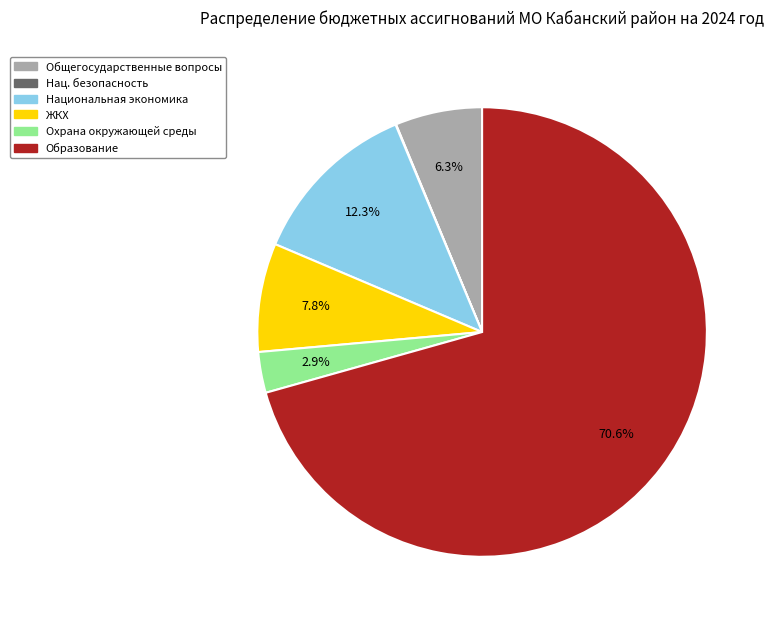

Which slice is the largest?

ОБРАЗОВАНИЕ